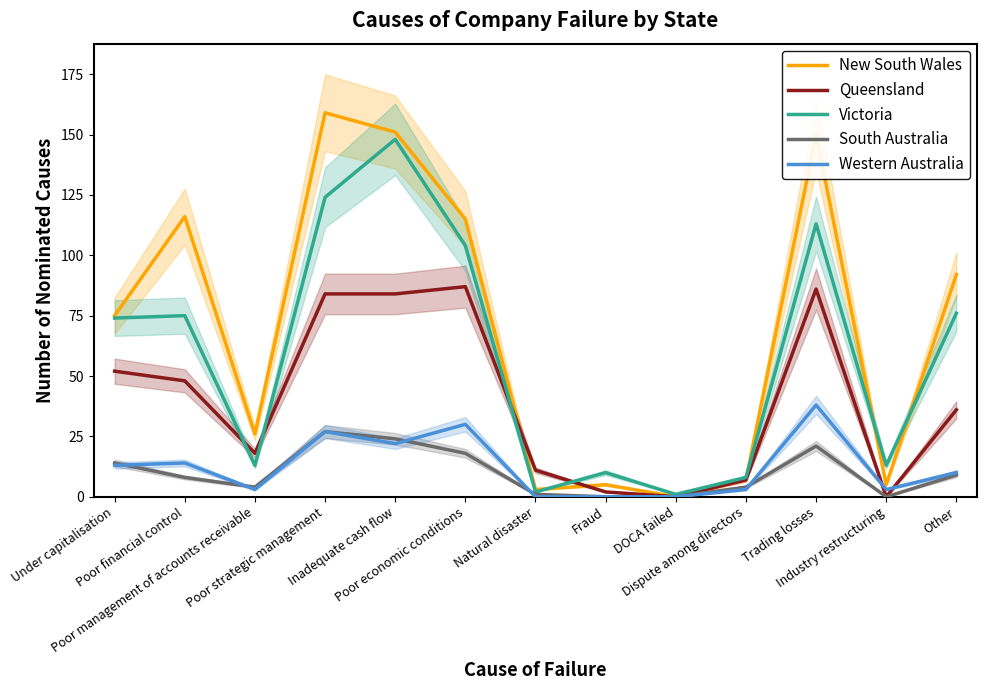

Is the value of Western Australia at Natural disaster greater than the value of South Australia at Poor financial control?

No